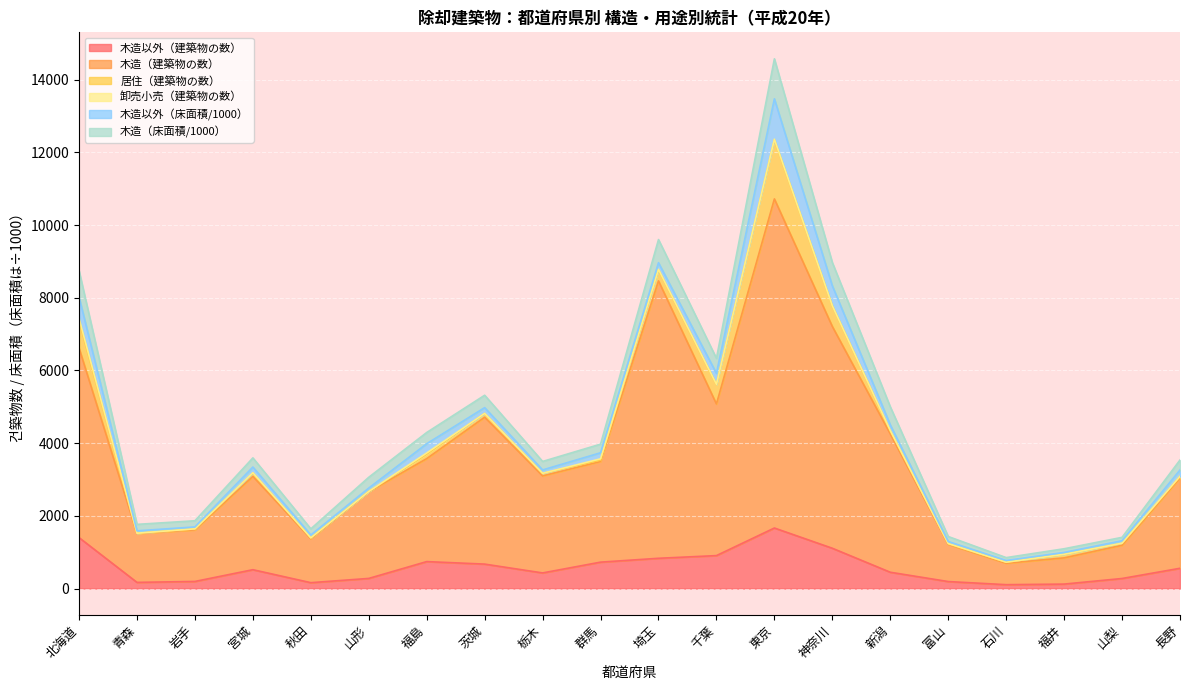

At which category is the sum across all series the highest?

東京